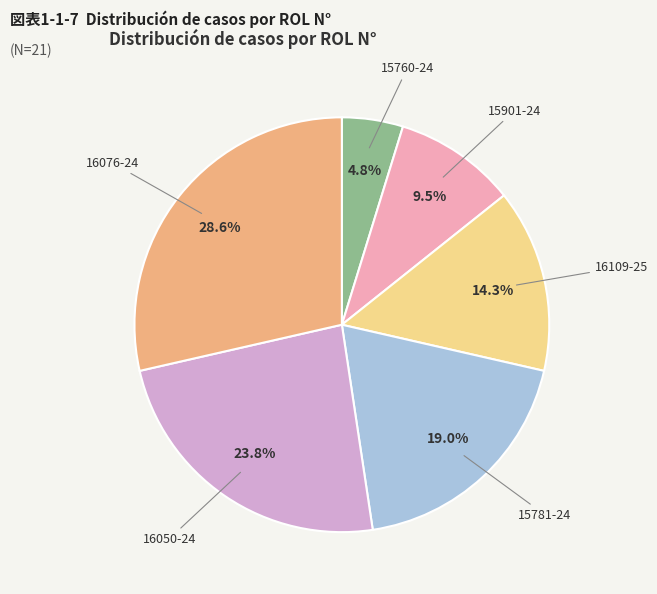

Which slice is the smallest?

15760-24